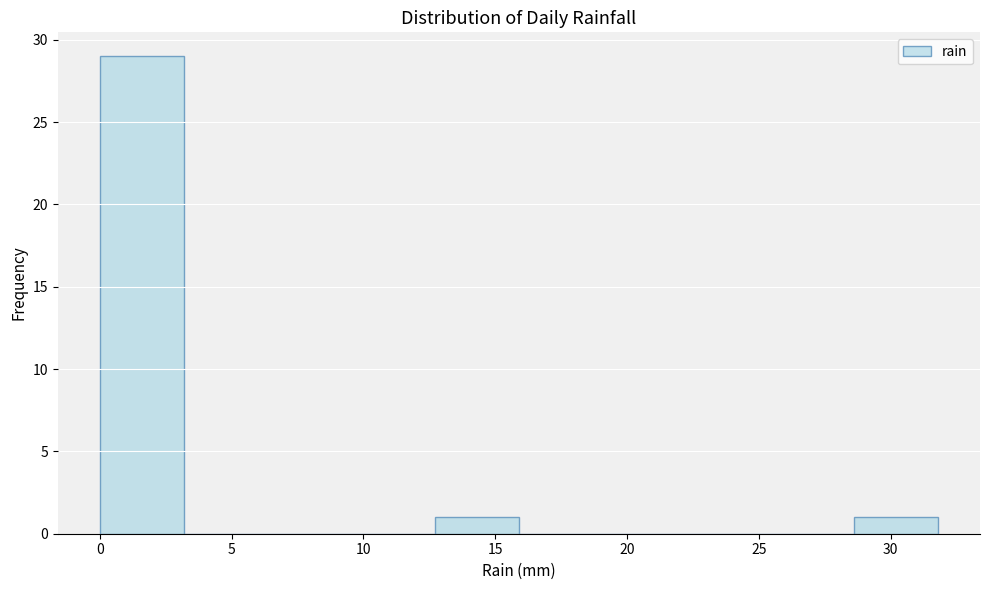

Reading left to right, transcribe this chart: for each bar, give the range it covers on the x-axis and its height. Neither the bar edges nor the heights are printed on the chart, so give them approximately, as read against the axes.

0.0 to 3.0: 29
3.0 to 6.5: 0
6.5 to 9.5: 0
9.5 to 12.5: 0
12.5 to 16.0: 1
16.0 to 19.0: 0
19.0 to 22.5: 0
22.5 to 25.5: 0
25.5 to 28.5: 0
28.5 to 32.0: 1